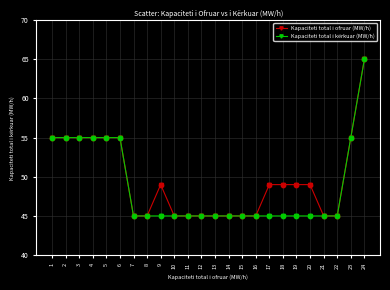

The value of Kapaciteti total i ofruar (MW/h) at 6 is 55. True or false?

True